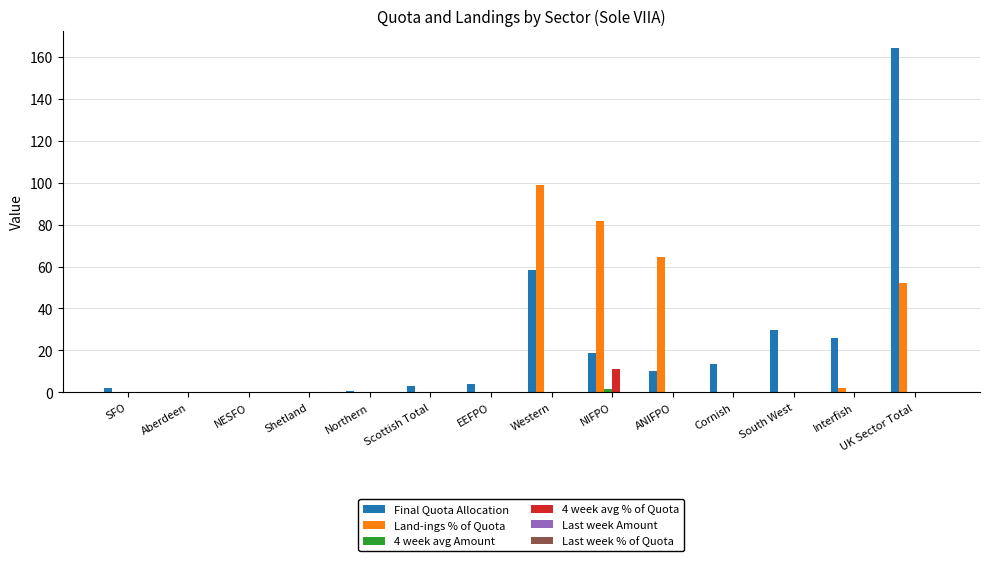

Is the value of Land-ings % of Quota at ANIFPO greater than the value of 4 week avg % of Quota at EEFPO?

Yes